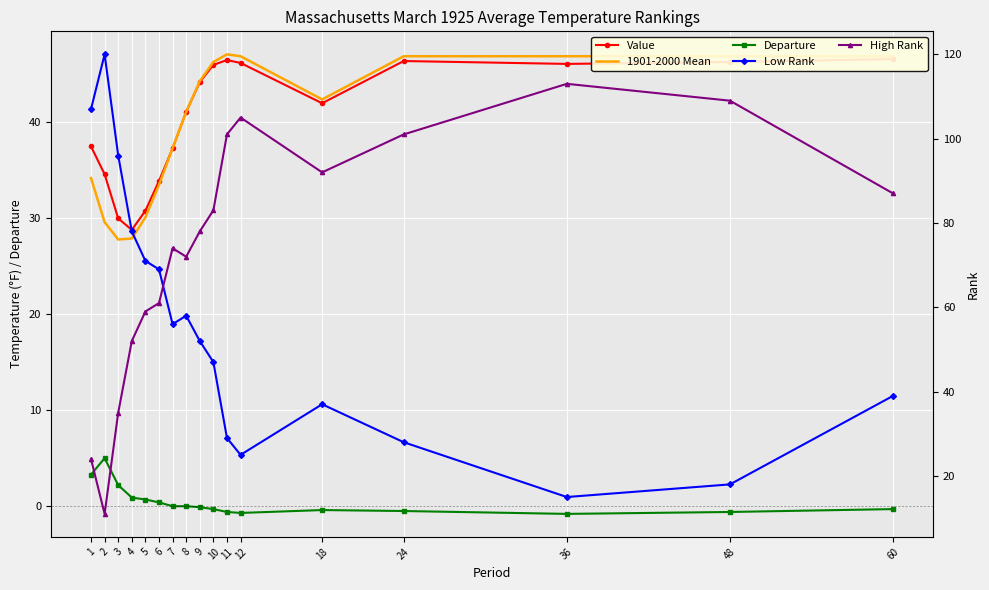

At which category is the sum across all series the highest?

11